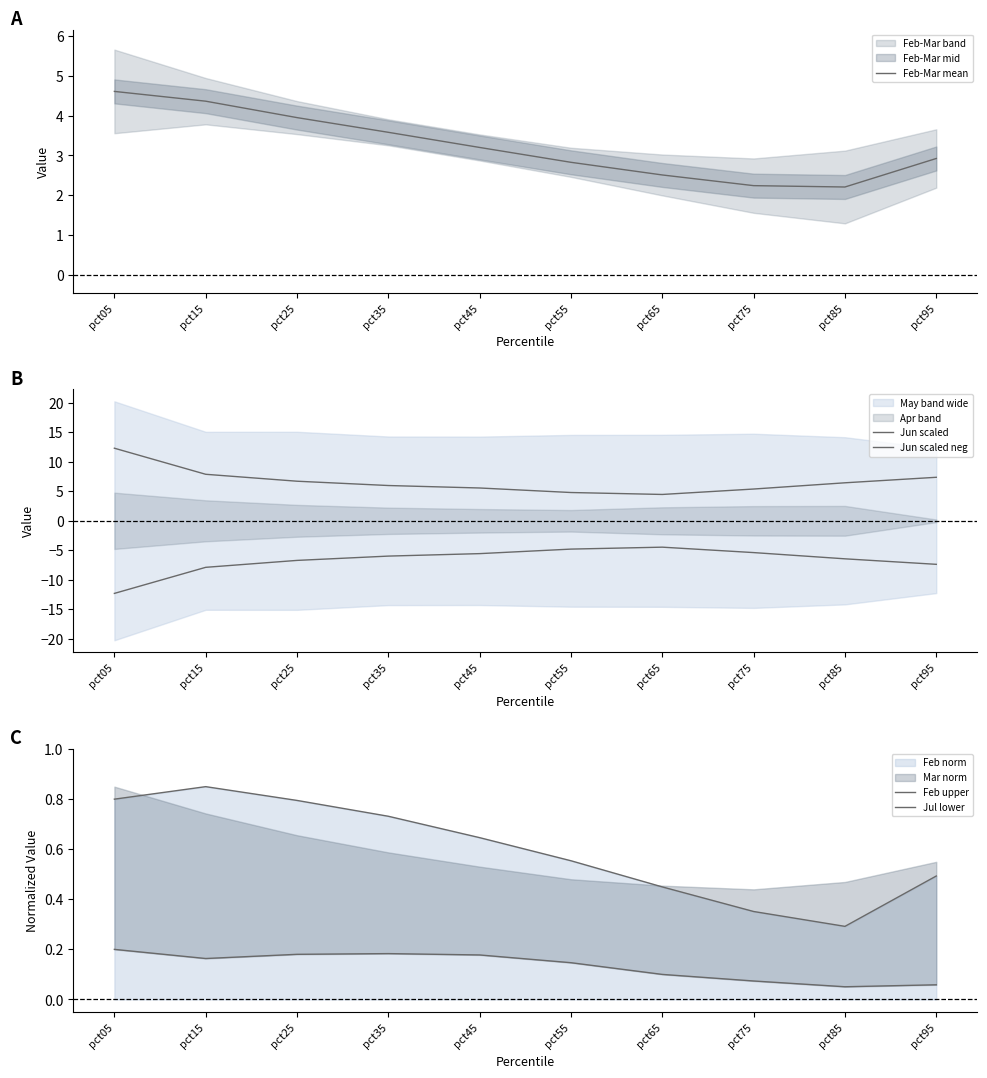

Where does the Feb-Mar mean series first go above 3?

pct05